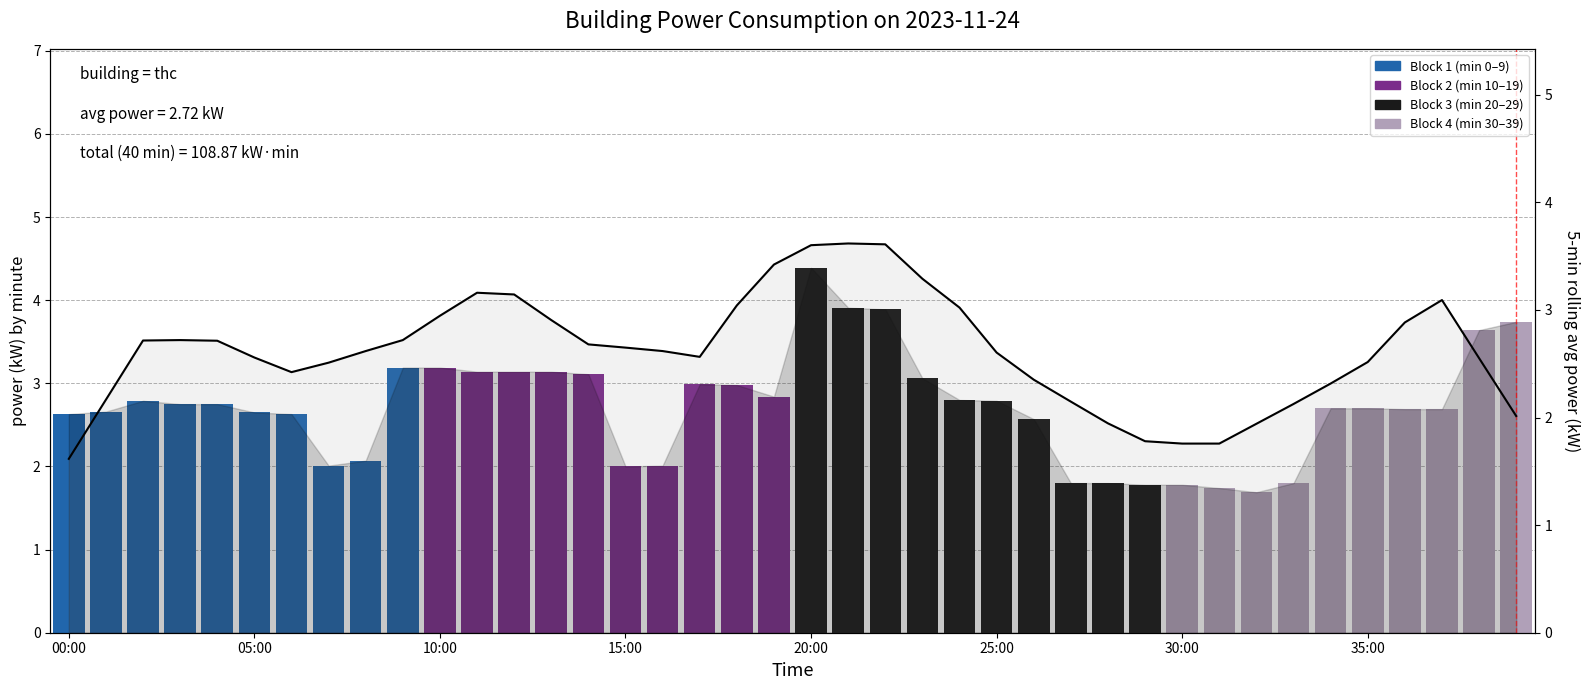

What is the change in value from 11 to 30?

-1.4